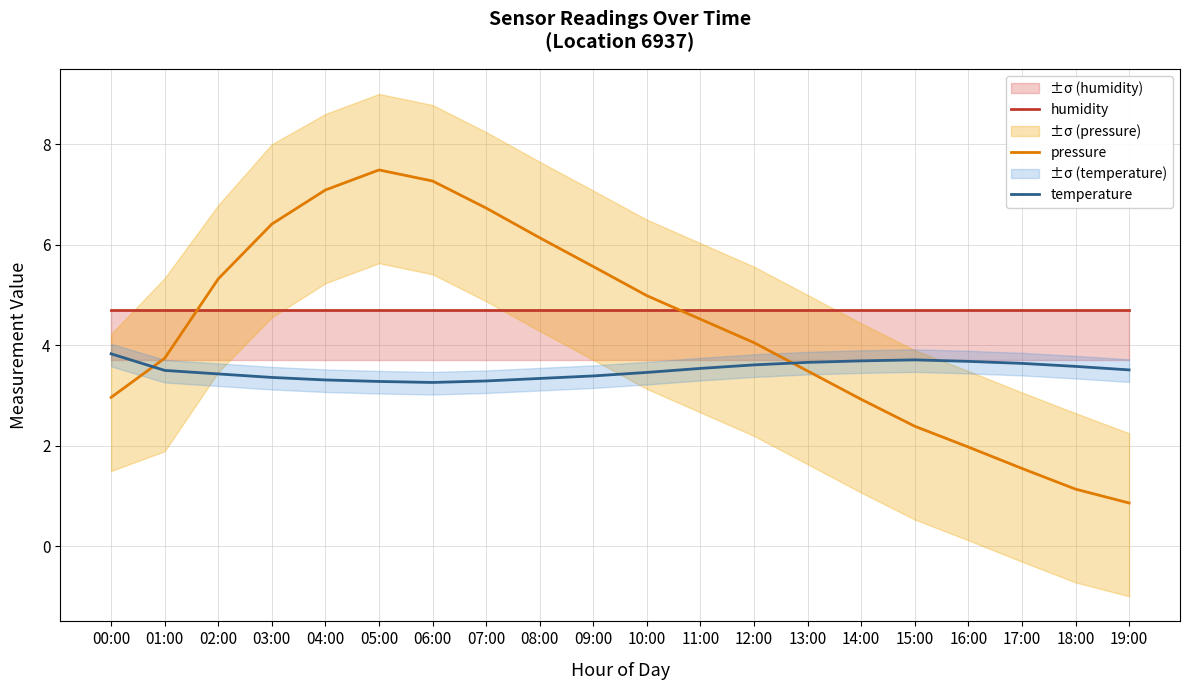

True or false: humidity and pressure cross at least once.

True